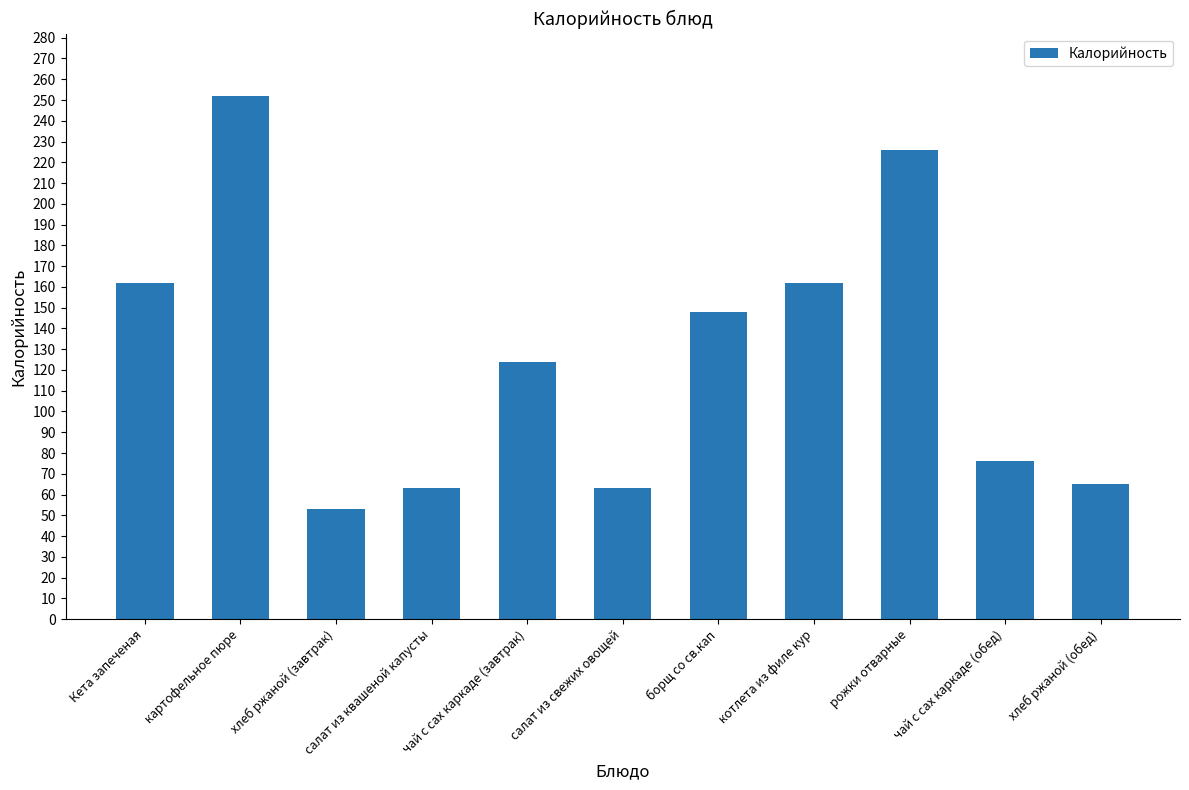

The value at рожки отварные is 226. True or false?

True